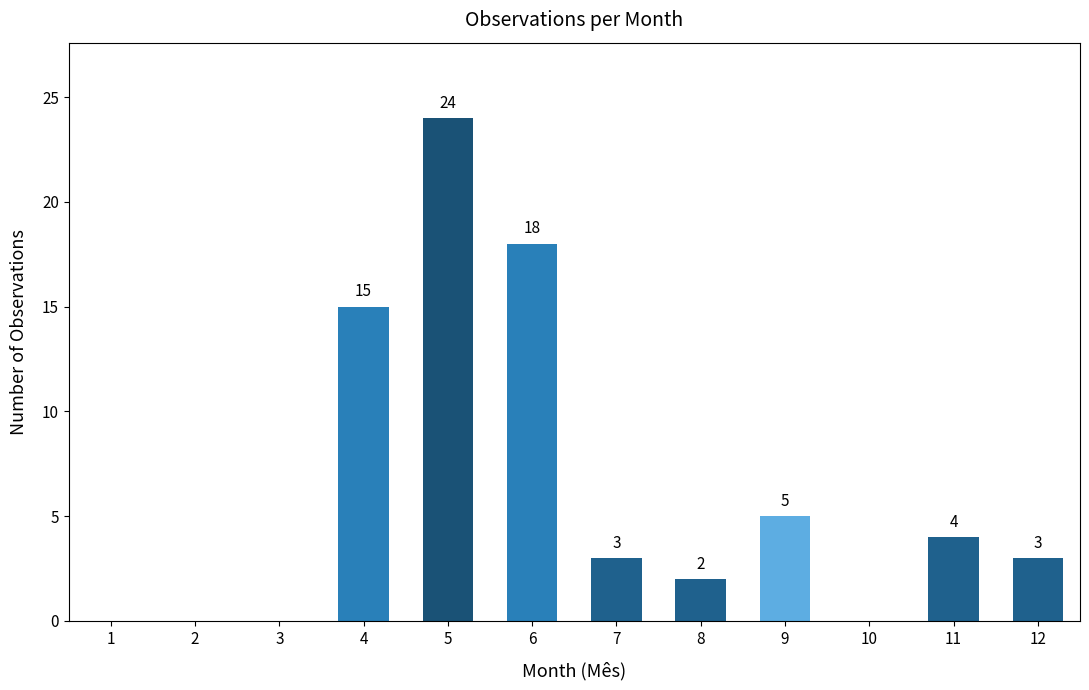

Which has a higher value, 7 or 9?

9